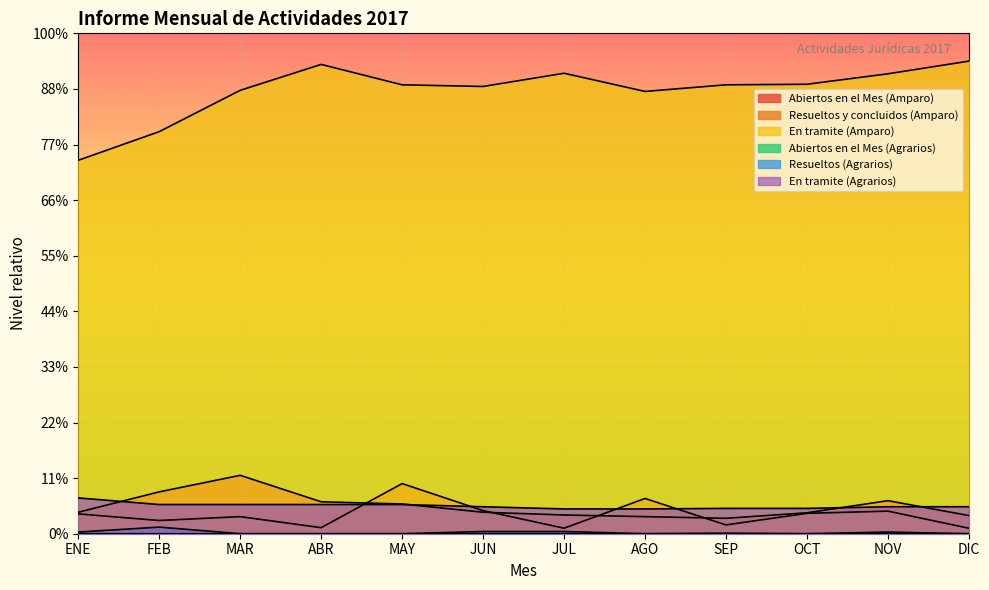

What is the label of the 5th point from the left?

MAY